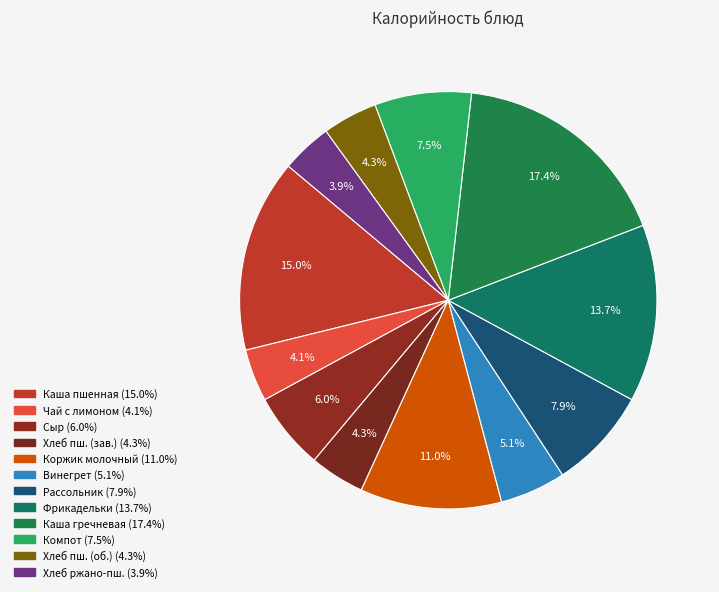

What is the smallest slice in the pie chart?

Хлеб ржано-пшеничный